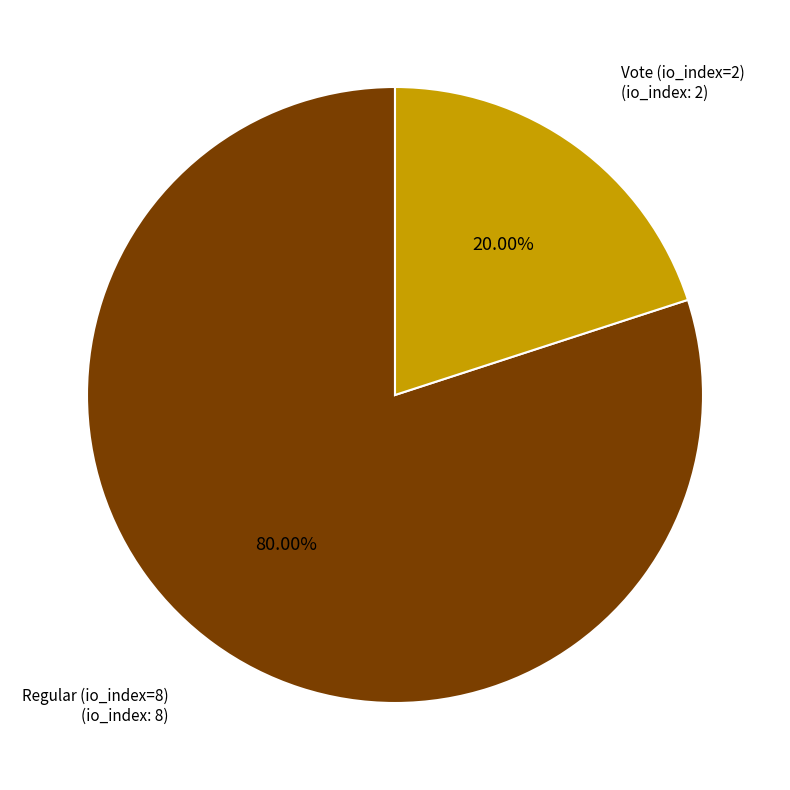

Is there any slice that represents more than half of the pie?

Yes